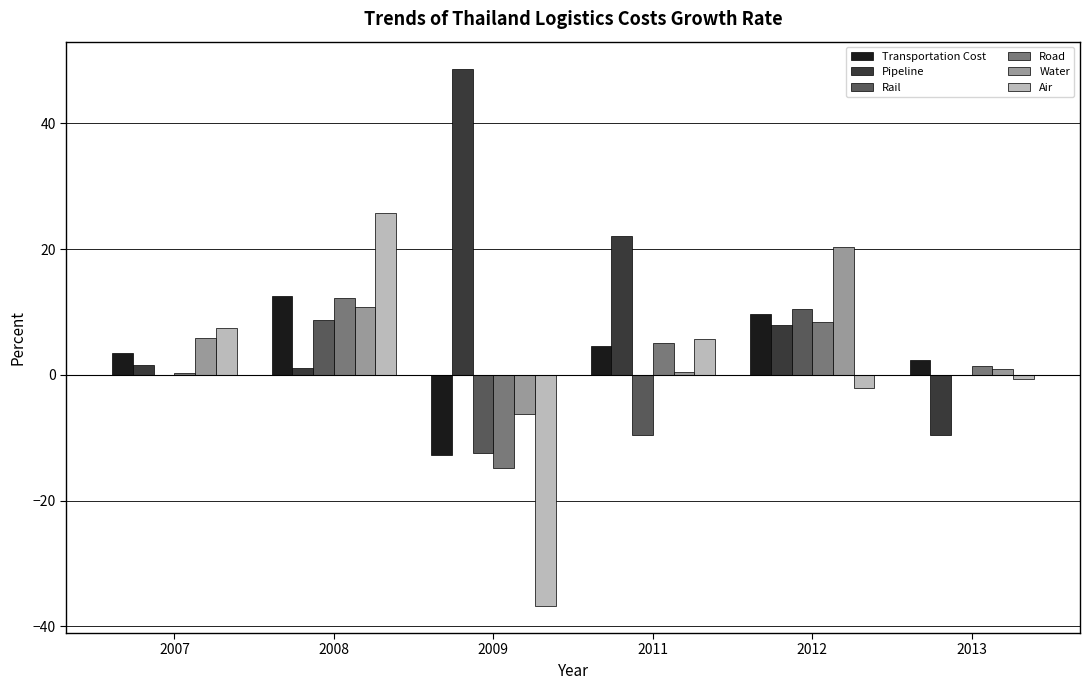

True or false: Water has a value of -6.2 at 2009.

True